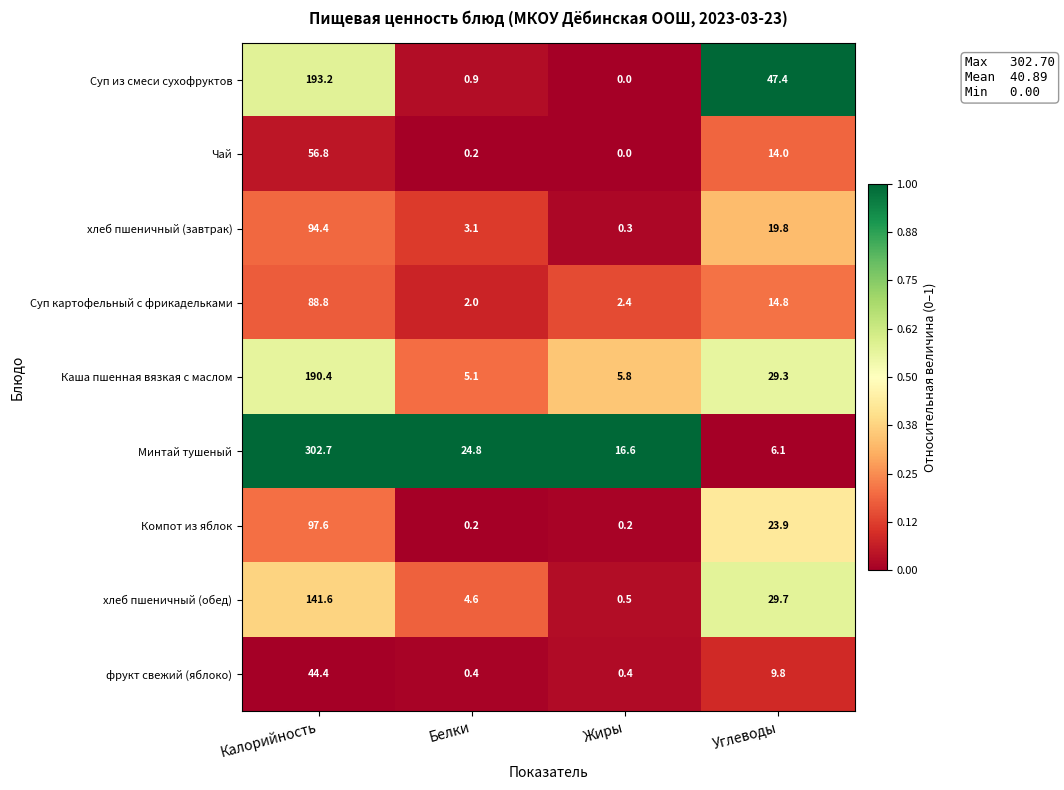

Which category has the lowest value in the Суп картофельный с фрикадельками series?

Белки